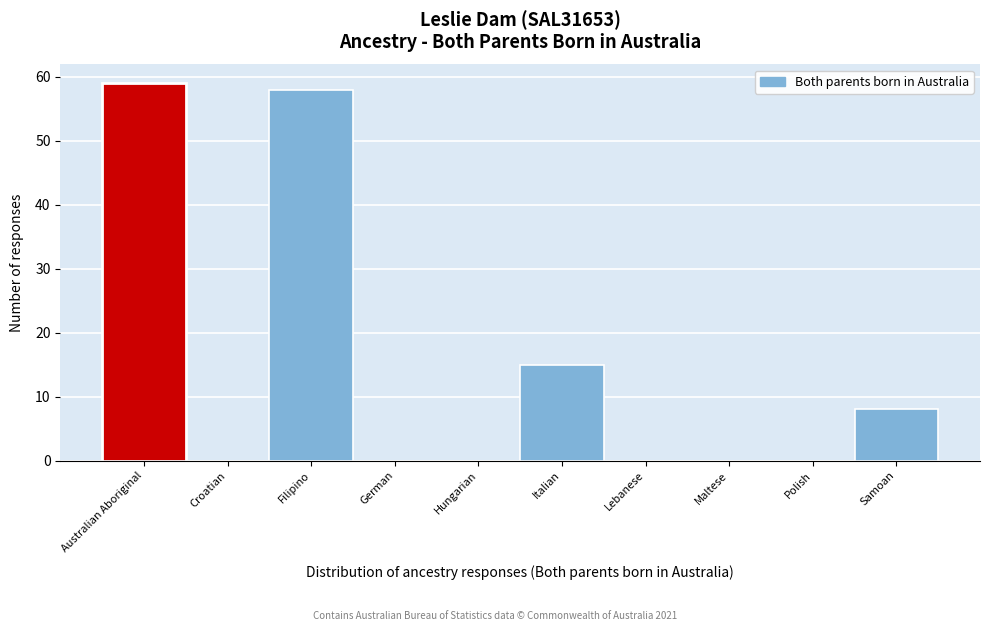

Reading right to left, what are all the values shown in this chart?

Samoan=8	Polish=0	Maltese=0	Lebanese=0	Italian=15	Hungarian=0	German=0	Filipino=58	Croatian=0	Australian Aboriginal=59